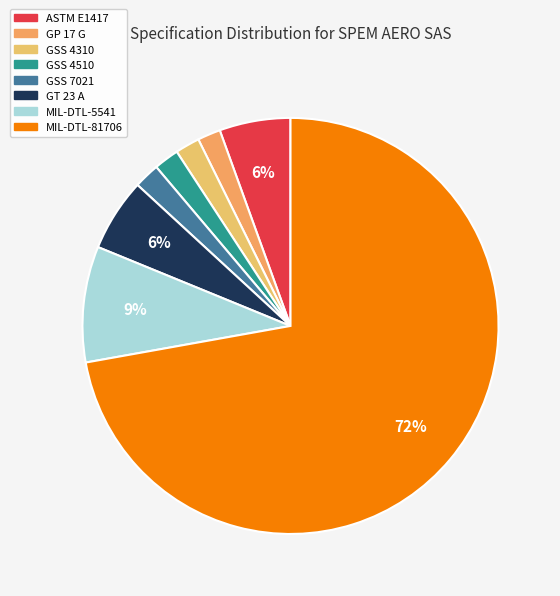

What is the change in value from GP 17 G to MIL-DTL-81706?

+4105